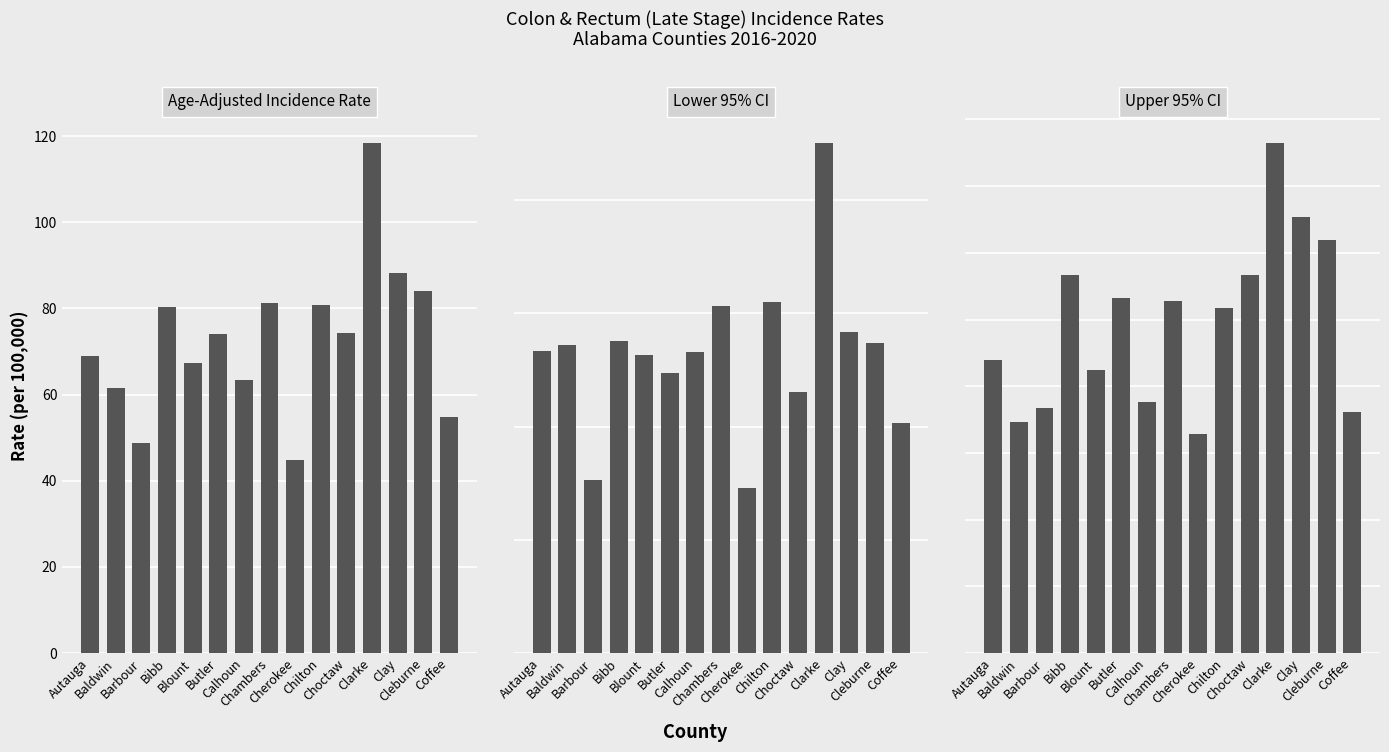

Which has a higher value, Bibb or Clarke?

Clarke